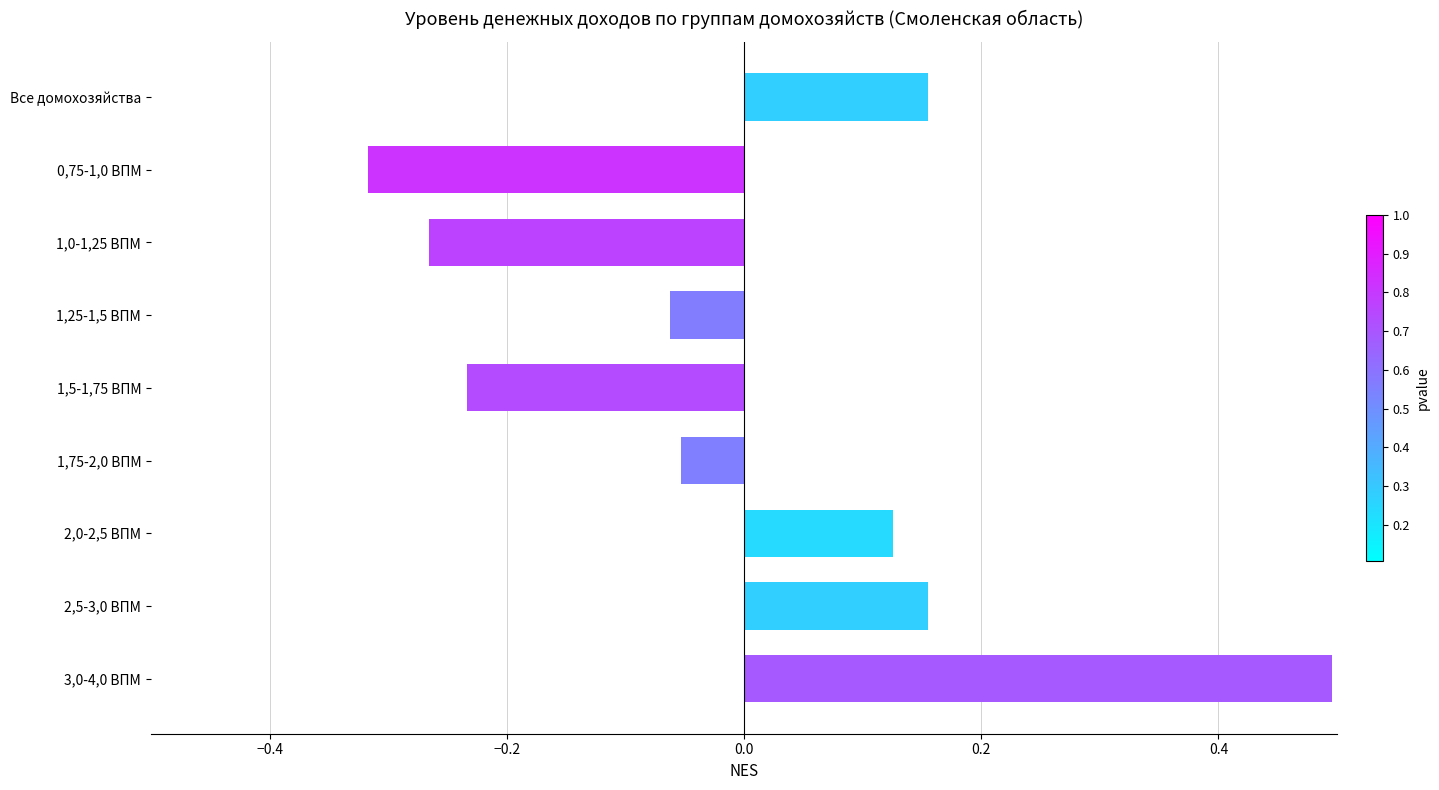

Which category has the lowest value across all series?

0,75-1,0 ВПМ